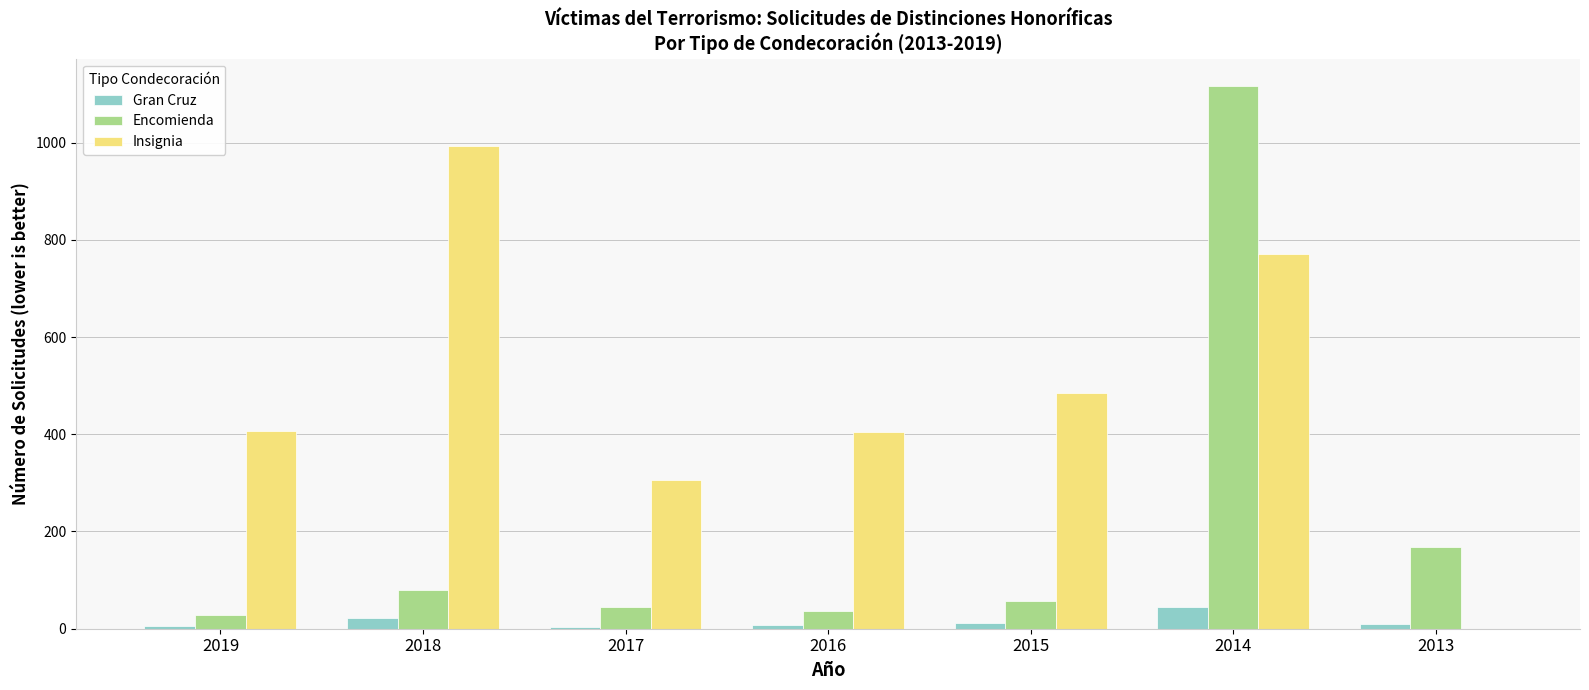

What is the sum of all Encomienda values?

1531